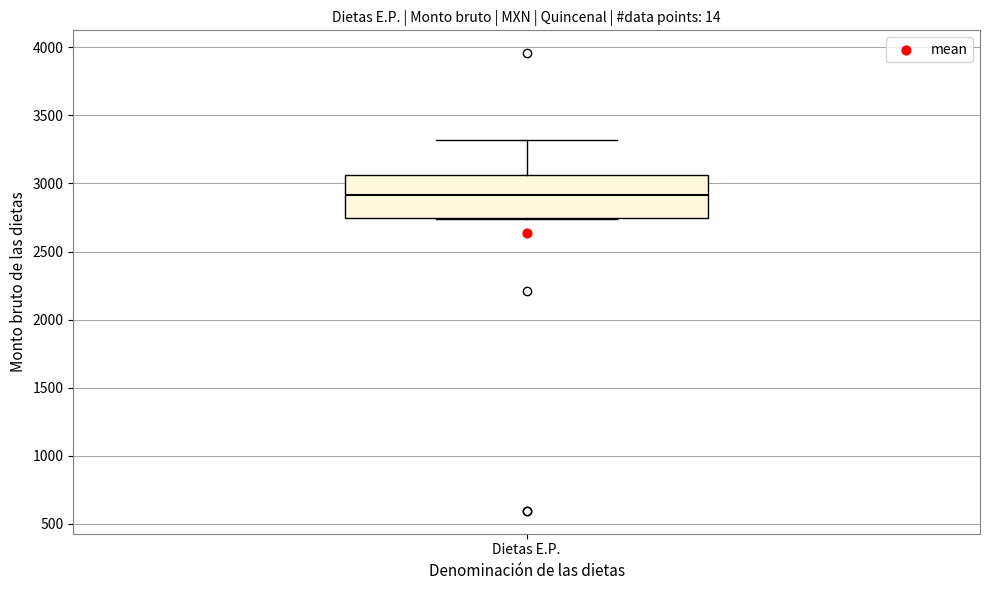

Read this box plot against the y-axis: the position of the median line, the range covered by the box, and the ends of both whiskers. The values are not printed on the chart, so give them approximately, as read against the axis.

median 2900, box 2750 to 3050, whiskers 2750 to 3300